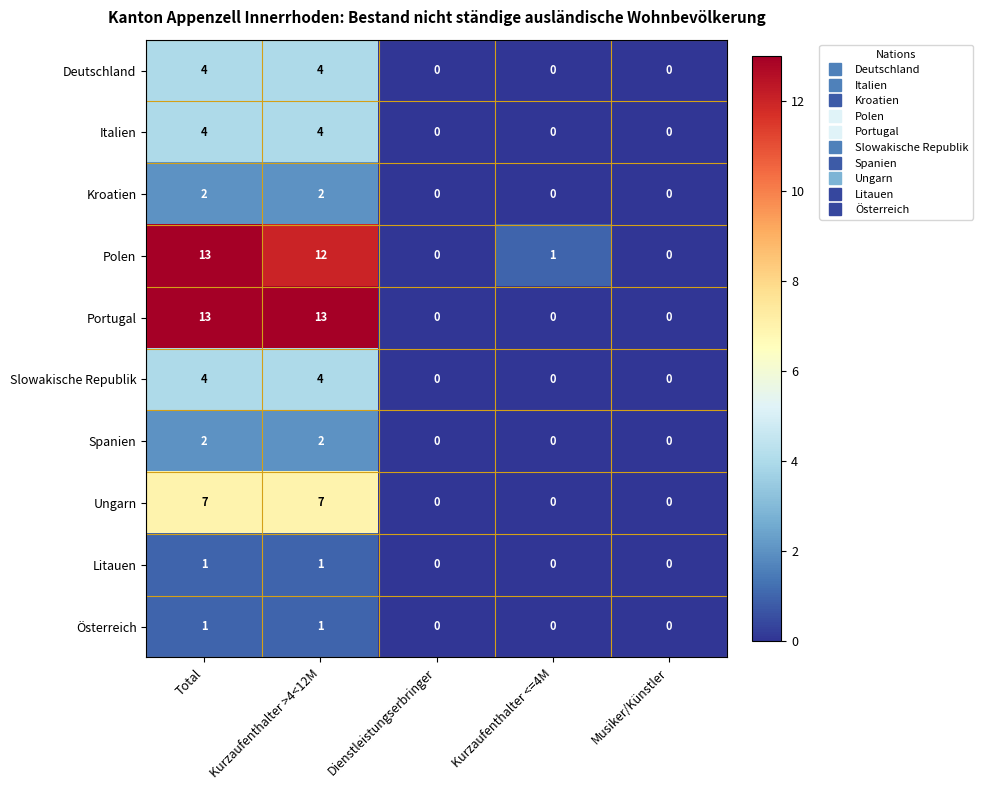

How many values in the Portugal series exceed 0?

2